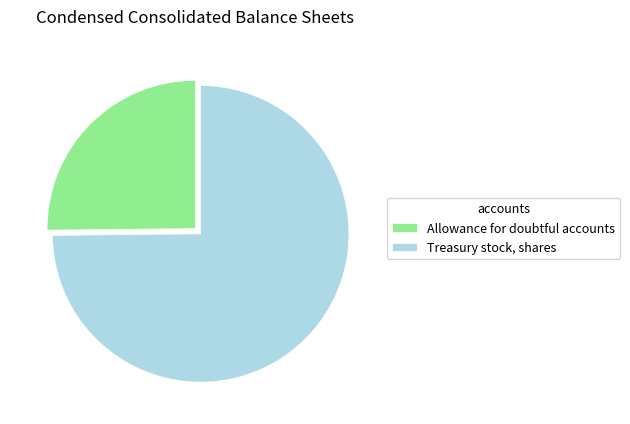

True or false: Treasury stock, shares accounts for 9% of the total.

False